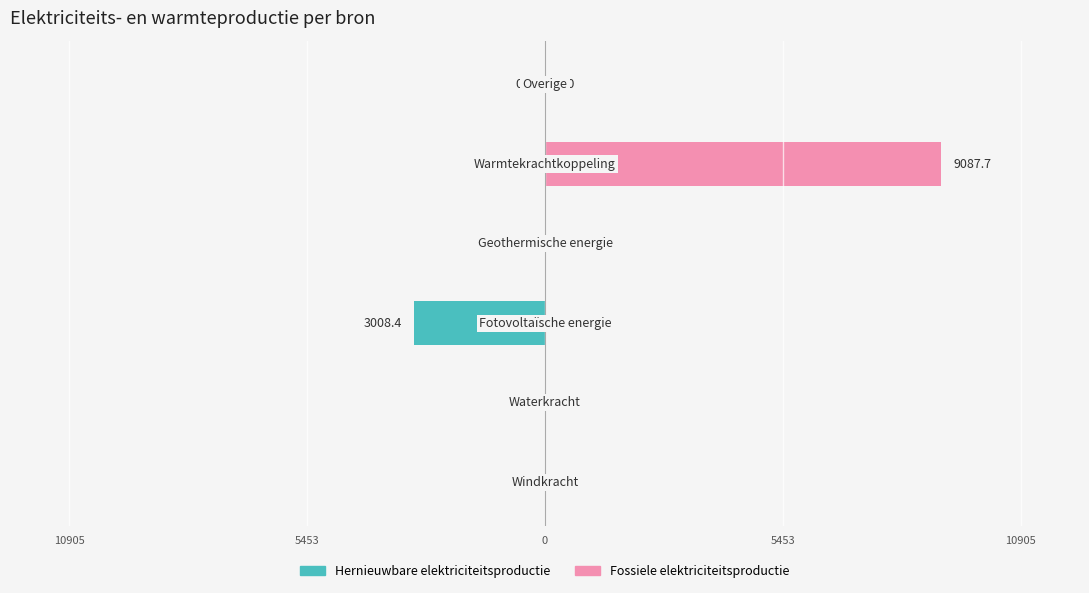

Is the value of Fossiele elektriciteitsproductie at 10905 greater than the value of Hernieuwbare elektriciteitsproductie at 5?

No